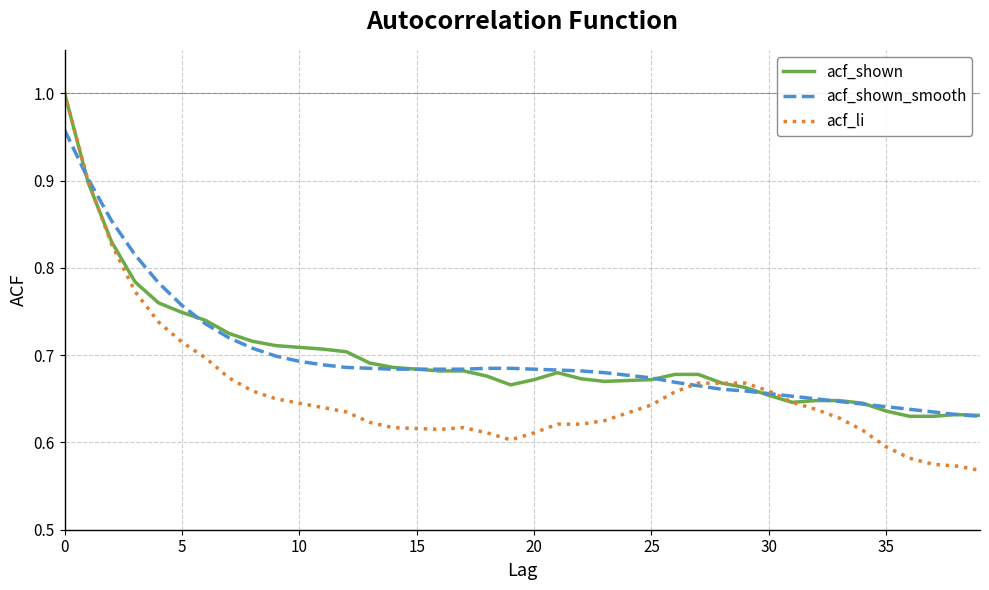

Which series has the widest spread of values?

acf_li